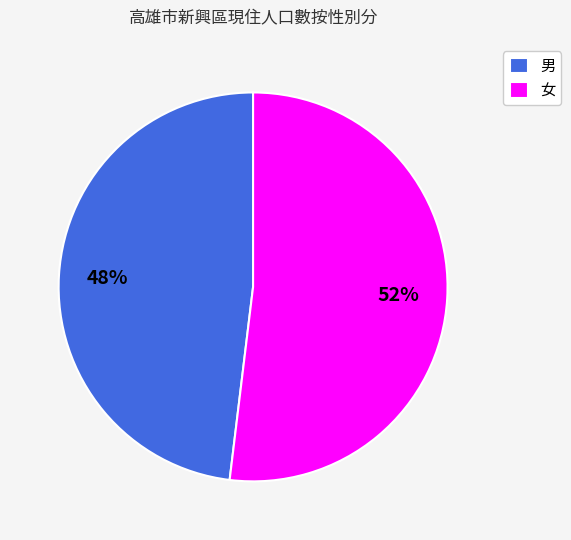

Is there any slice that represents more than half of the pie?

Yes